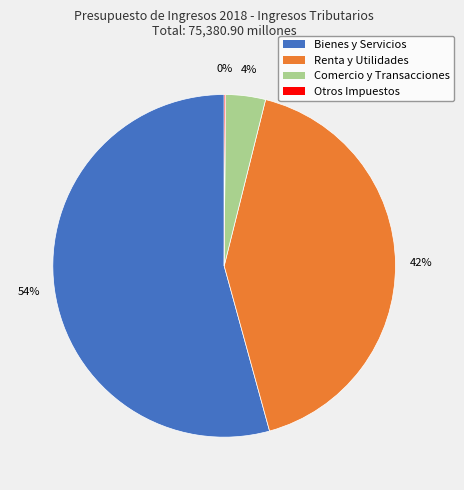

Is there a majority slice in this chart?

Yes